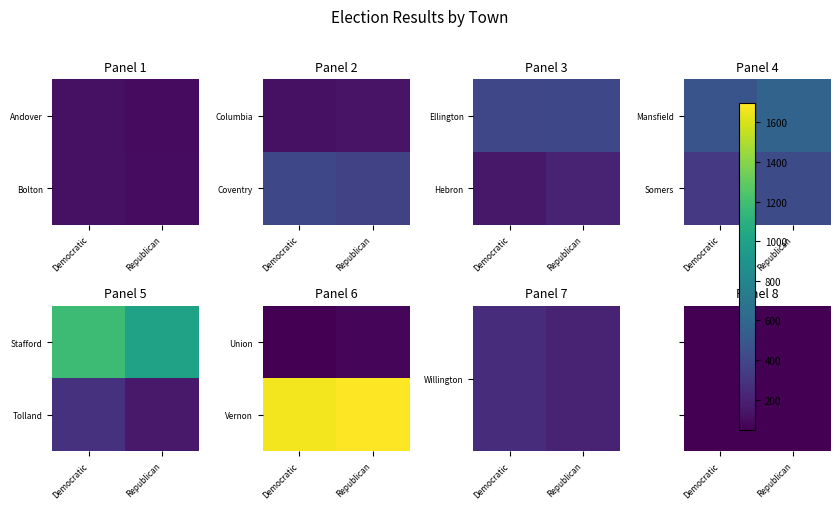

How many data points in Somers are less than 427?

1